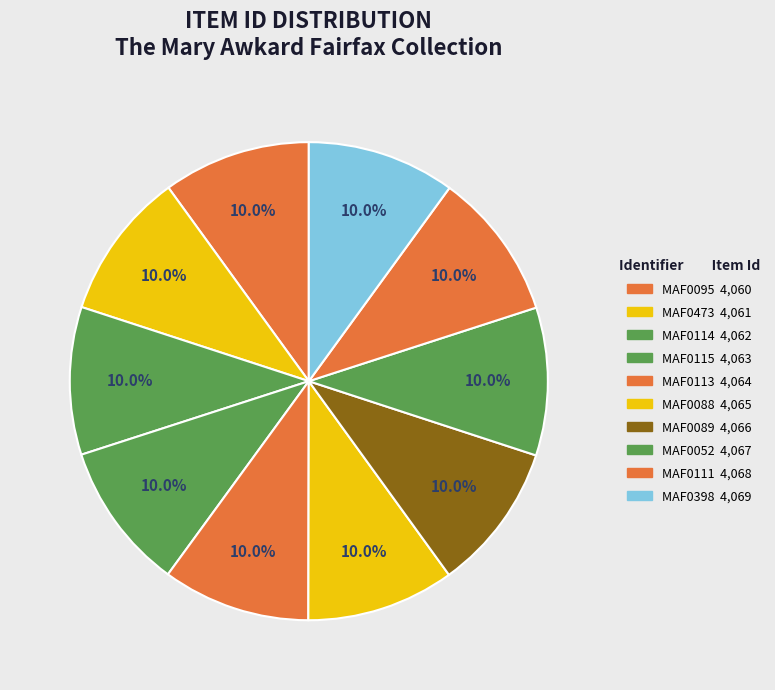

How many slices are in this pie chart?

10